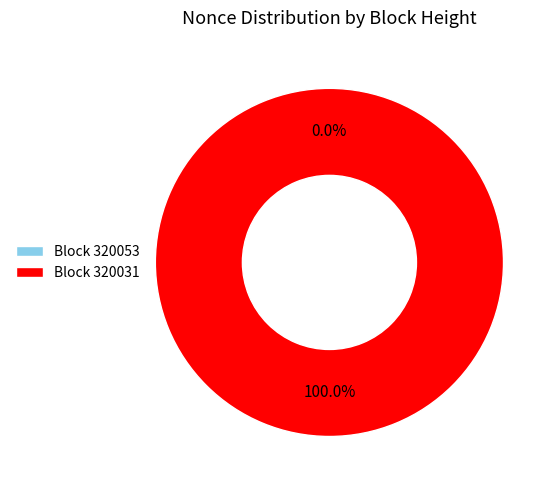

To the nearest percent, what is the difference between the 320031 and 320053 slice percentages?

100%